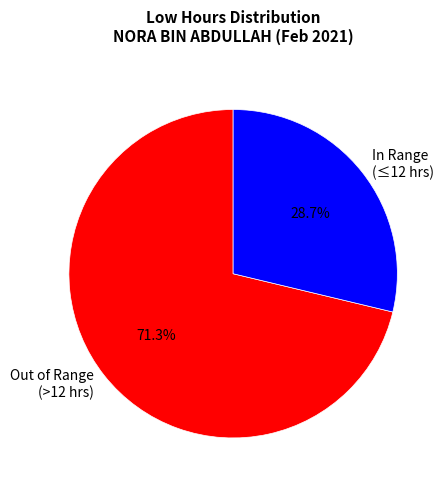

What is the ratio of the value at Out of Range (>12 hrs) to the value at In Range (≤12 hrs)?

2.5